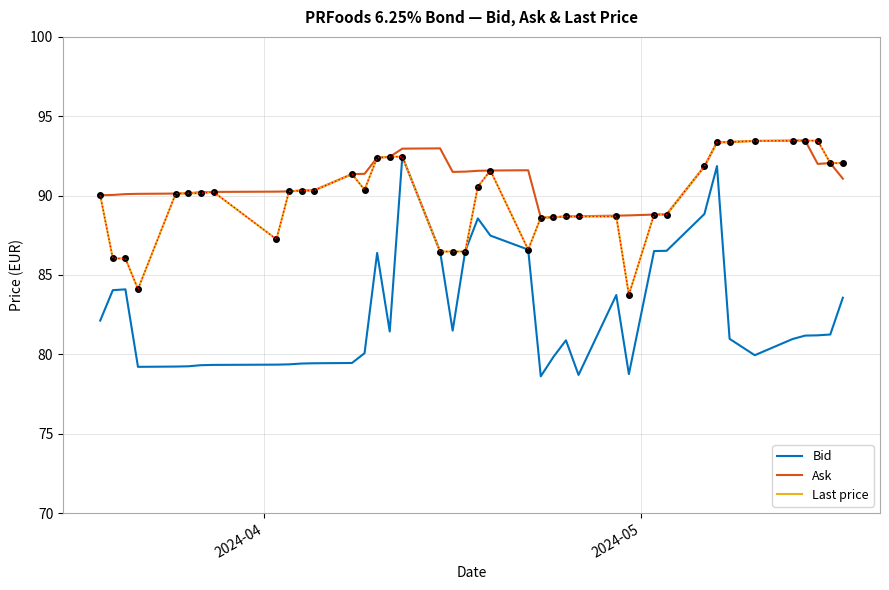

What is the smallest value displayed?

78.6